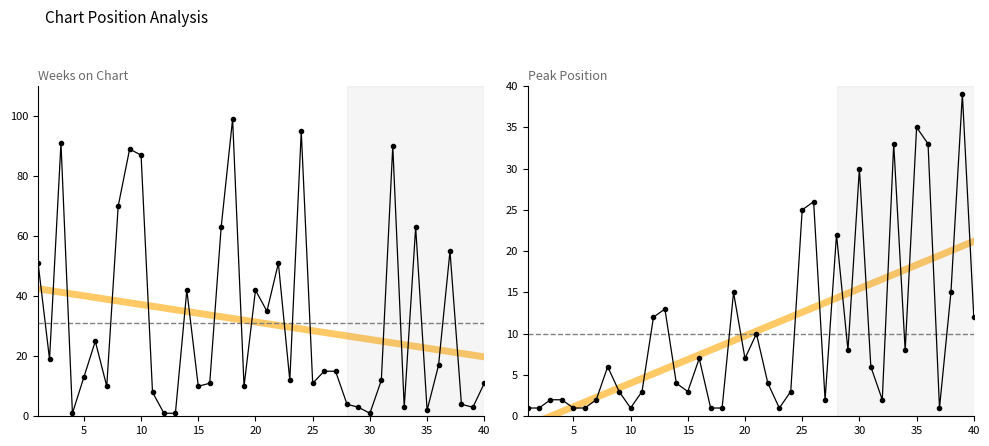

What is the value of the Weeks on Chart point at the 5th from the left?

13